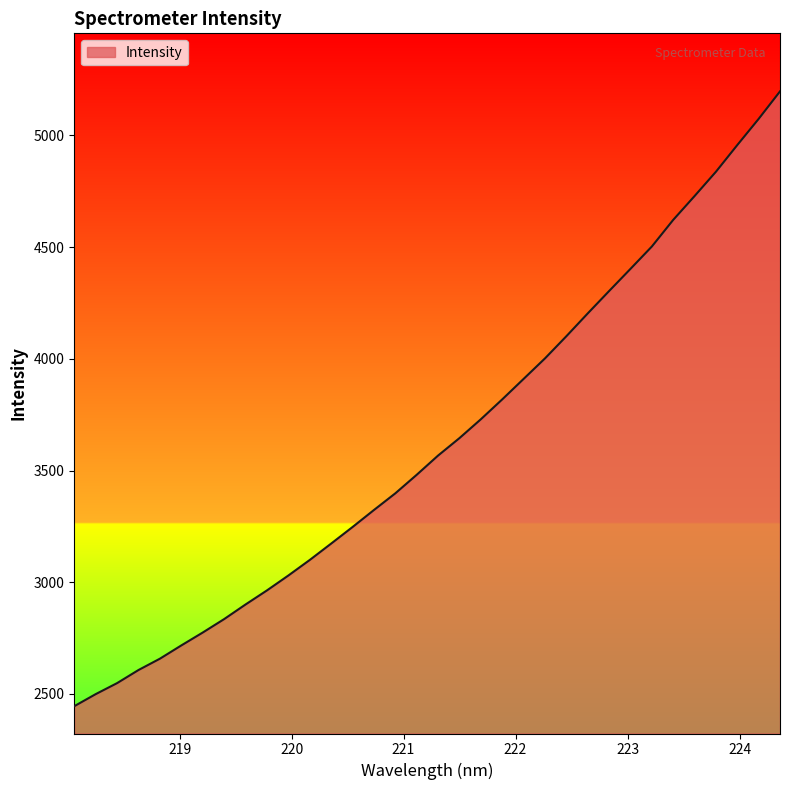

What is the smallest value displayed?

2445.3